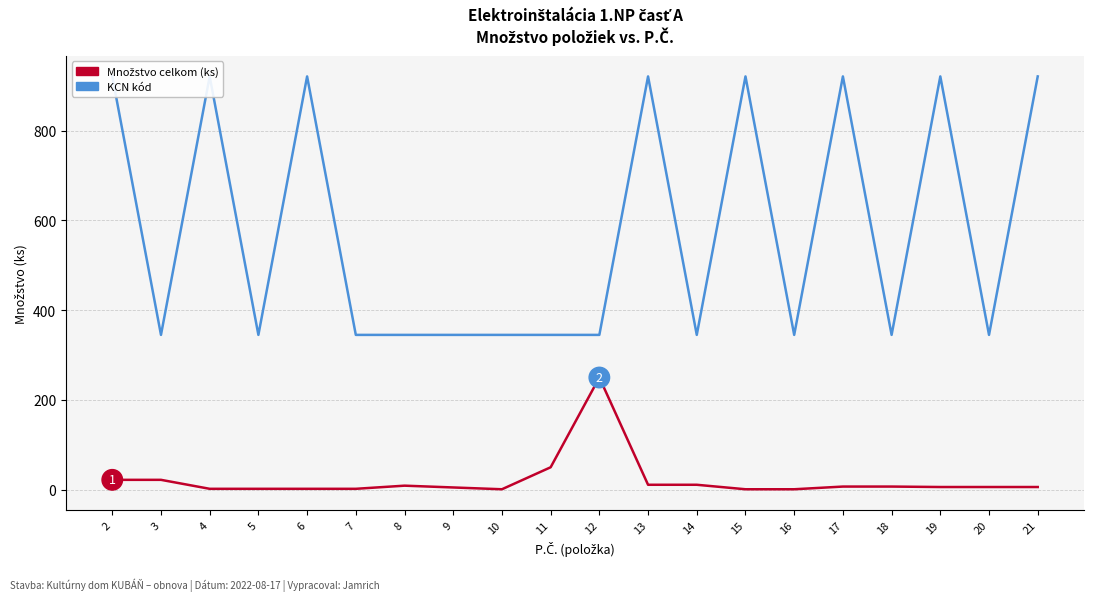

What are all the series names shown in the legend?

Množstvo celkom (ks), KCN kód